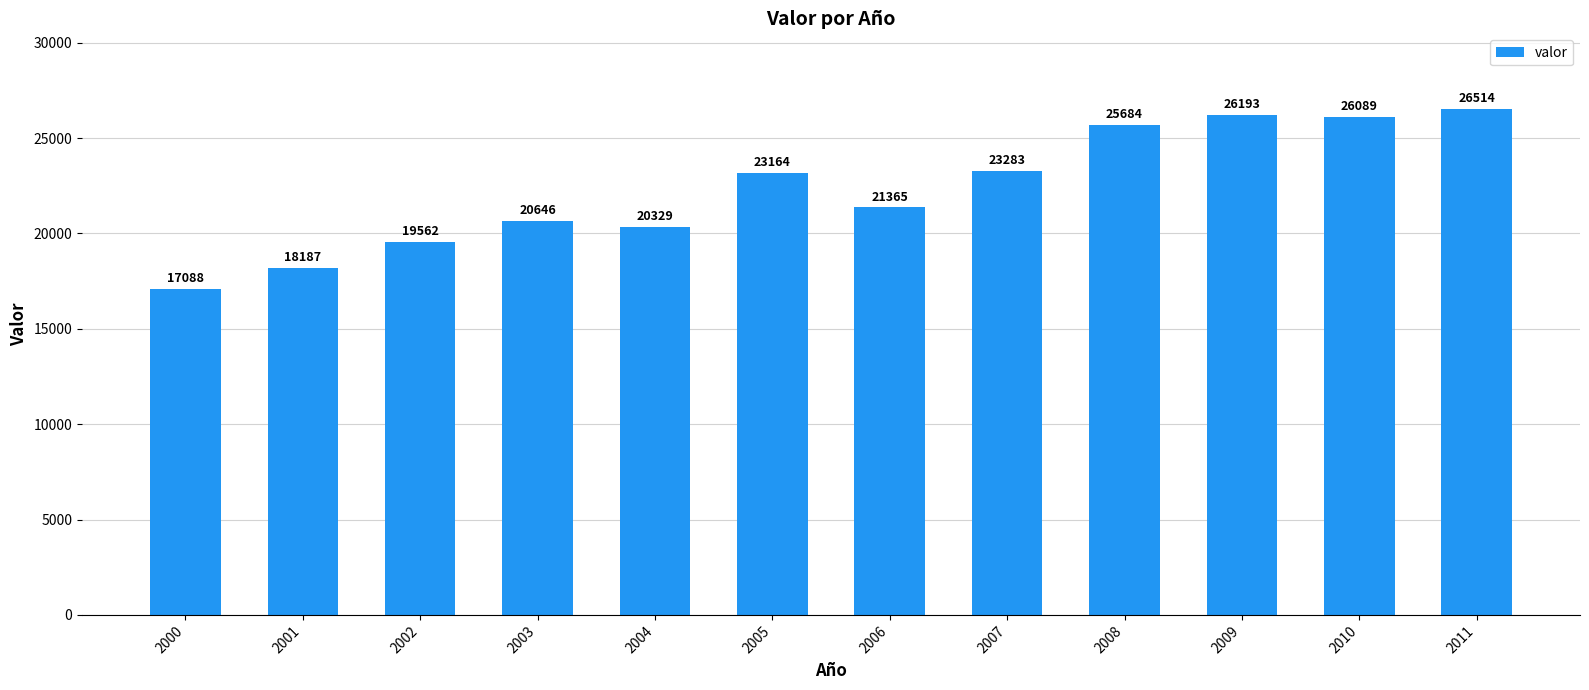

What is the sum of all values?

268104